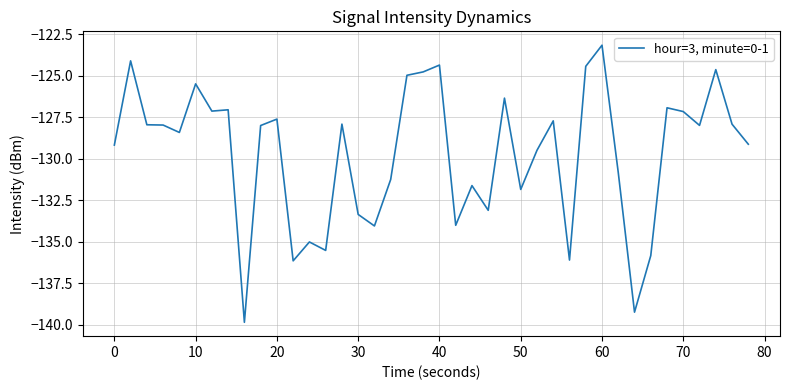

What is the difference between the maximum and minimum values?

16.7